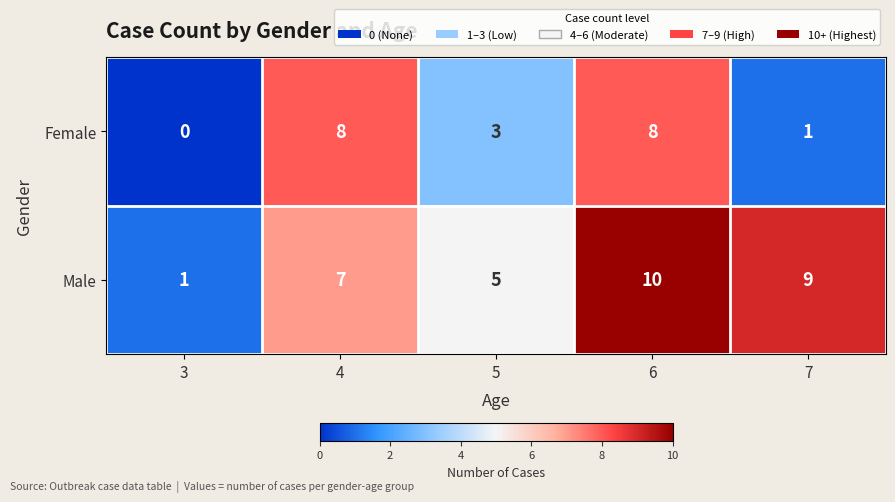

At which label does Female first exceed 3?

4